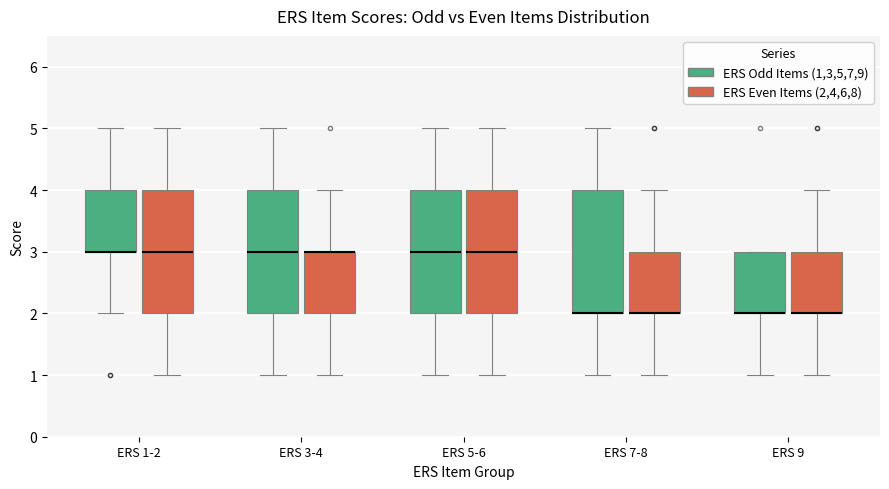

Reading left to right, read every box against the y-axis: the position of its median line, the range the box covers, and the ends of its whiskers. The values are not printed on the chart, so give them approximately, as read against the axis.

ERS 1-2 (ERS Odd Items (1,3,5,7,9)): median 3 (drawn on the box's lower edge), box 3 to 4, whiskers 2 to 5
ERS 1-2 (ERS Even Items (2,4,6,8)): median 3, box 2 to 4, whiskers 1 to 5
ERS 3-4 (ERS Odd Items (1,3,5,7,9)): median 3, box 2 to 4, whiskers 1 to 5
ERS 3-4 (ERS Even Items (2,4,6,8)): median 3 (drawn on the box's upper edge), box 2 to 3, whiskers 1 to 4
ERS 5-6 (ERS Odd Items (1,3,5,7,9)): median 3, box 2 to 4, whiskers 1 to 5
ERS 5-6 (ERS Even Items (2,4,6,8)): median 3, box 2 to 4, whiskers 1 to 5
ERS 7-8 (ERS Odd Items (1,3,5,7,9)): median 2 (drawn on the box's lower edge), box 2 to 4, whiskers 1 to 5
ERS 7-8 (ERS Even Items (2,4,6,8)): median 2 (drawn on the box's lower edge), box 2 to 3, whiskers 1 to 4
ERS 9 (ERS Odd Items (1,3,5,7,9)): median 2 (drawn on the box's lower edge), box 2 to 3, whiskers 1 to 3
ERS 9 (ERS Even Items (2,4,6,8)): median 2 (drawn on the box's lower edge), box 2 to 3, whiskers 1 to 4